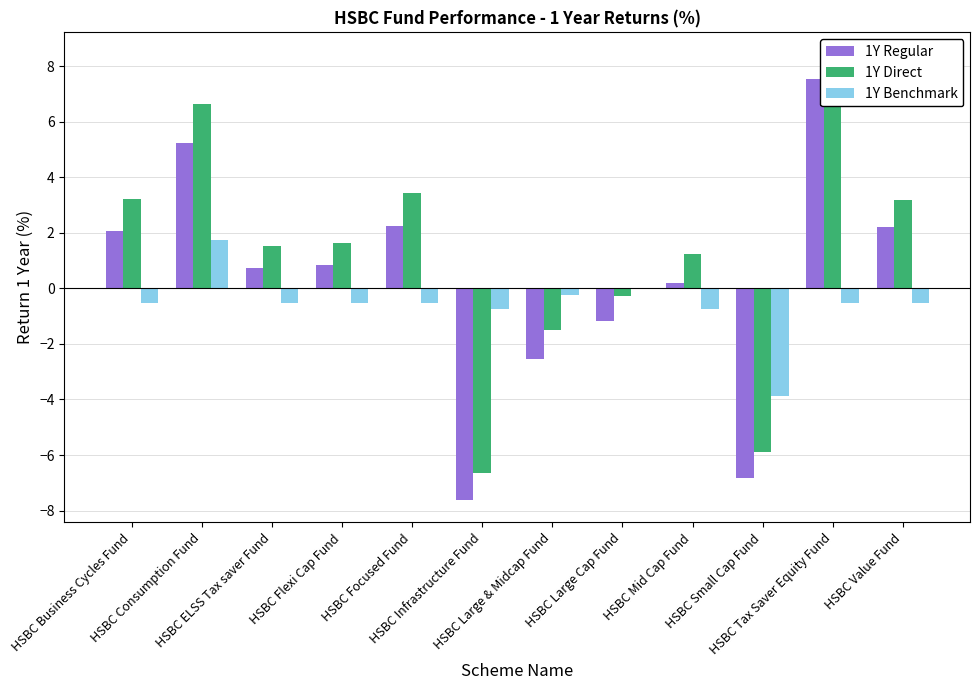

Is it true that 1Y Direct equals -0.1 at HSBC Large Cap Fund?

False